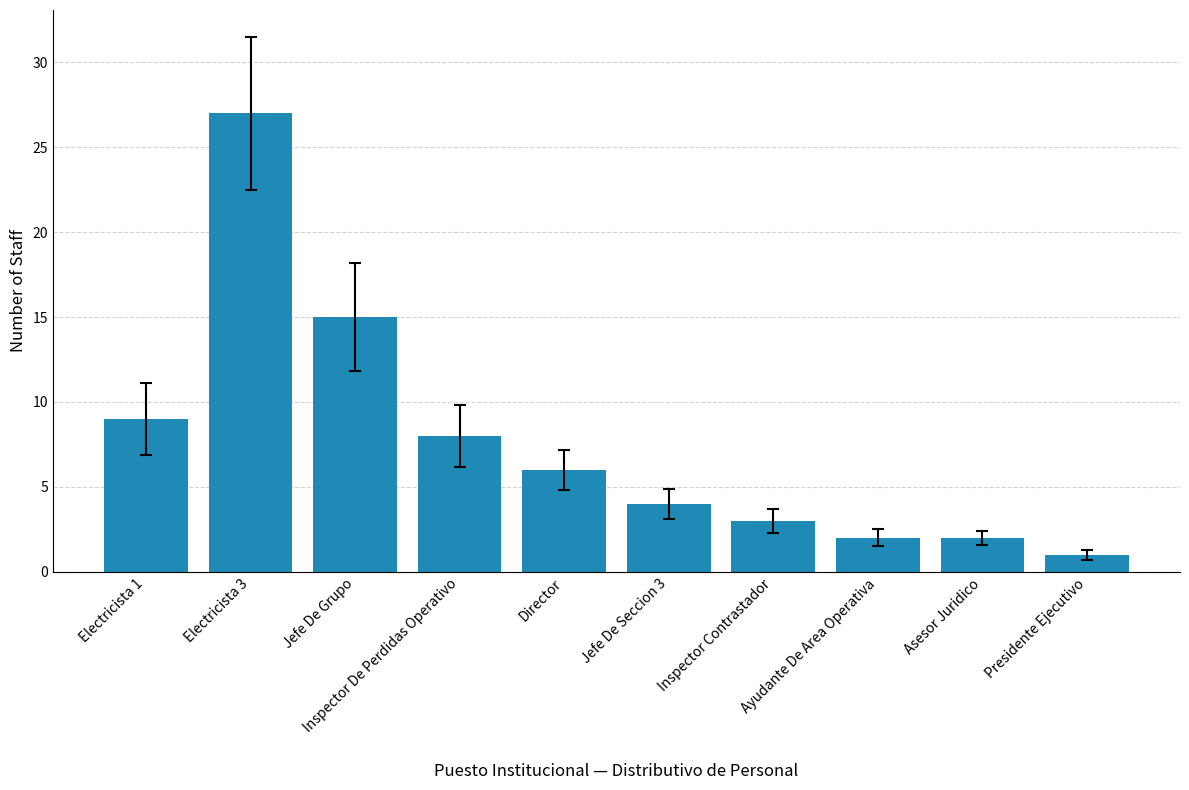

Where is the data nearest to the value 14?

Jefe De Grupo